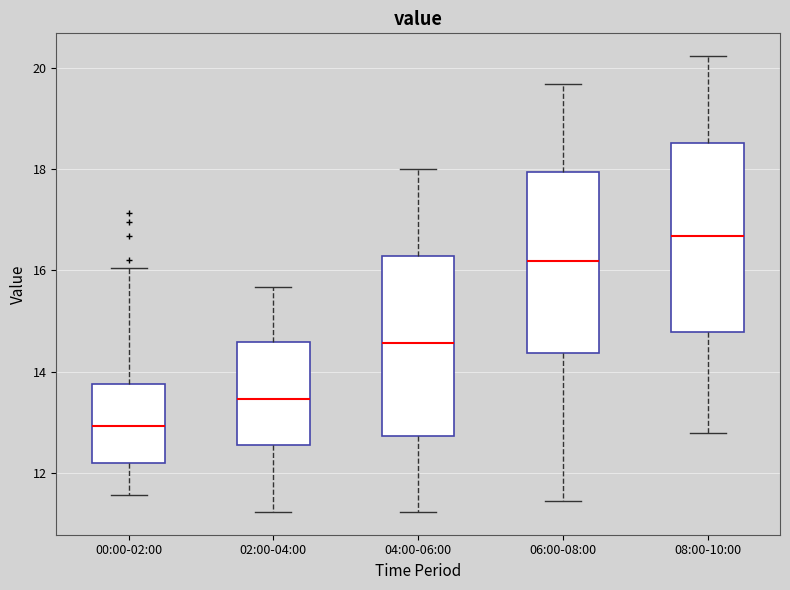

Which box's median line is the lowest?

00:00-02:00